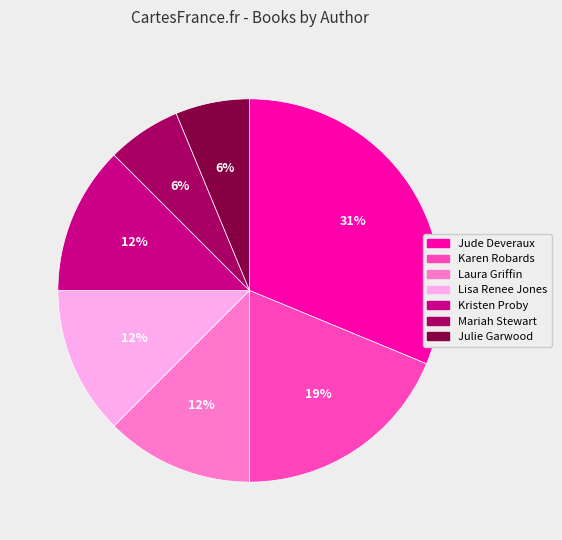

The Laura Griffin slice represents 12% of the pie. True or false?

True